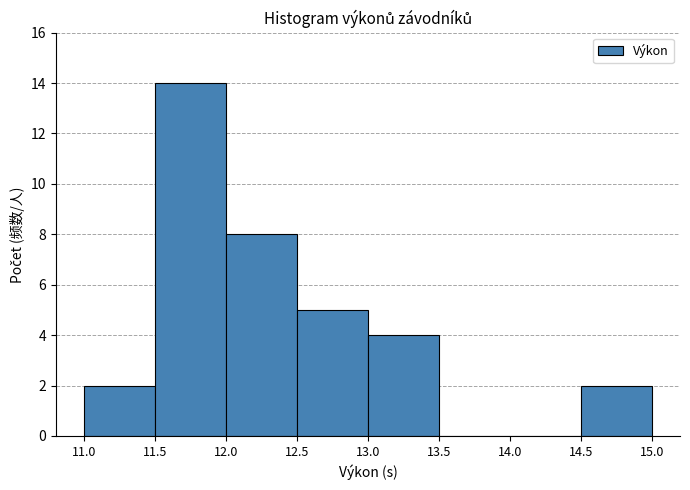

Reading left to right, transcribe this chart: for each bar, give the range it covers on the x-axis and its height. The values are not printed on the chart, so give them approximately, as read against the axis.

11.0 to 11.5: 2
11.5 to 12.0: 14
12.0 to 12.5: 8
12.5 to 13.0: 5
13.0 to 13.5: 4
13.5 to 14.0: 0
14.0 to 14.5: 0
14.5 to 15.0: 2